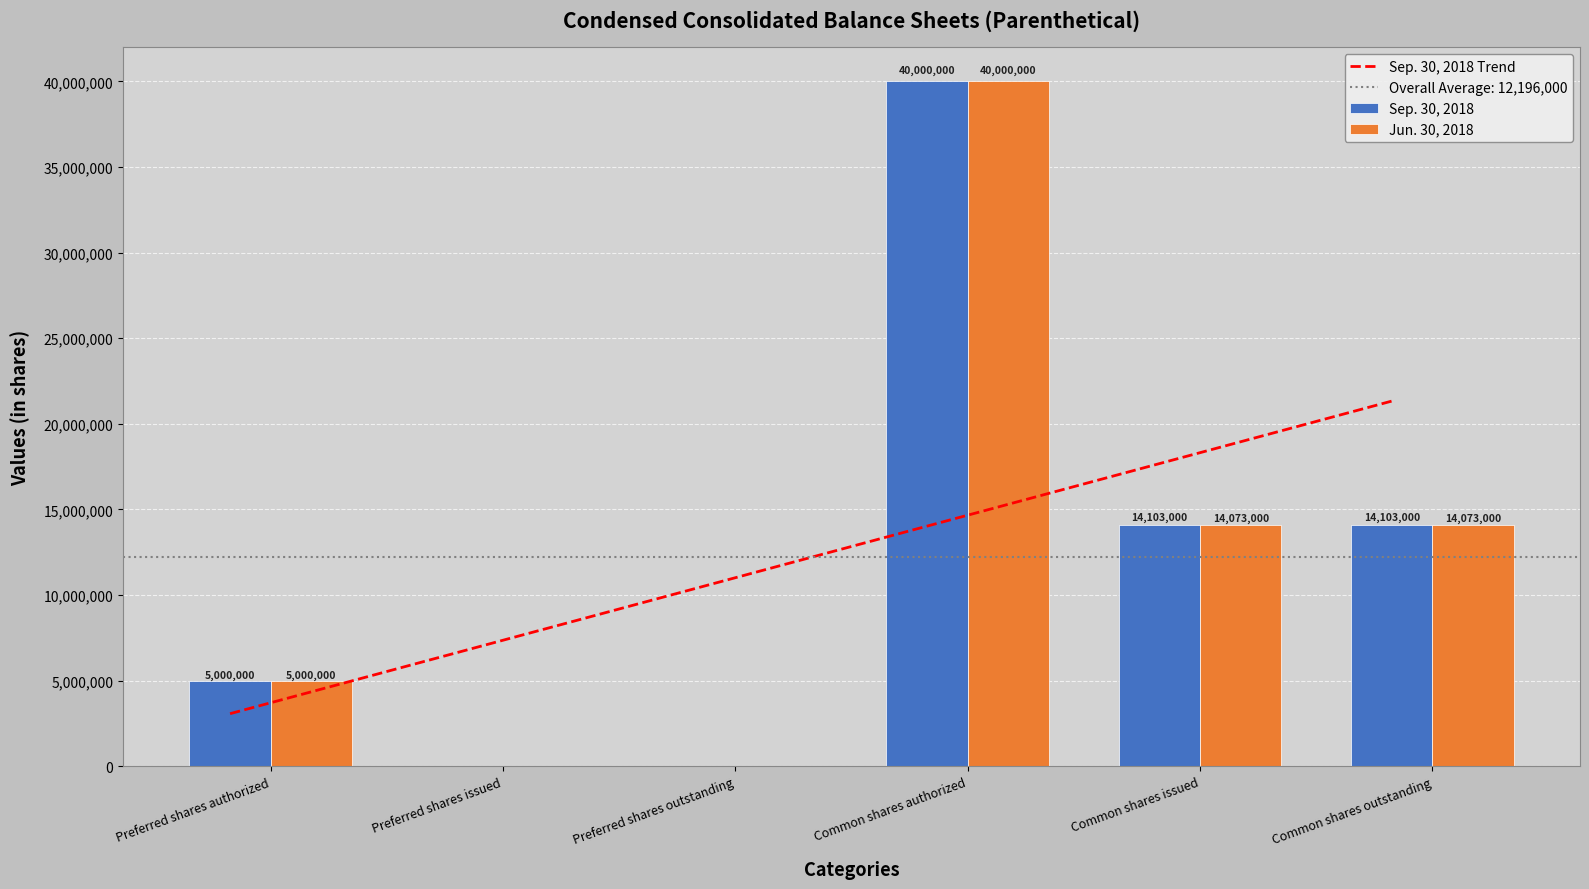

What are all the series names shown in the legend?

Sep. 30, 2018 Trend, Sep. 30, 2018, Jun. 30, 2018